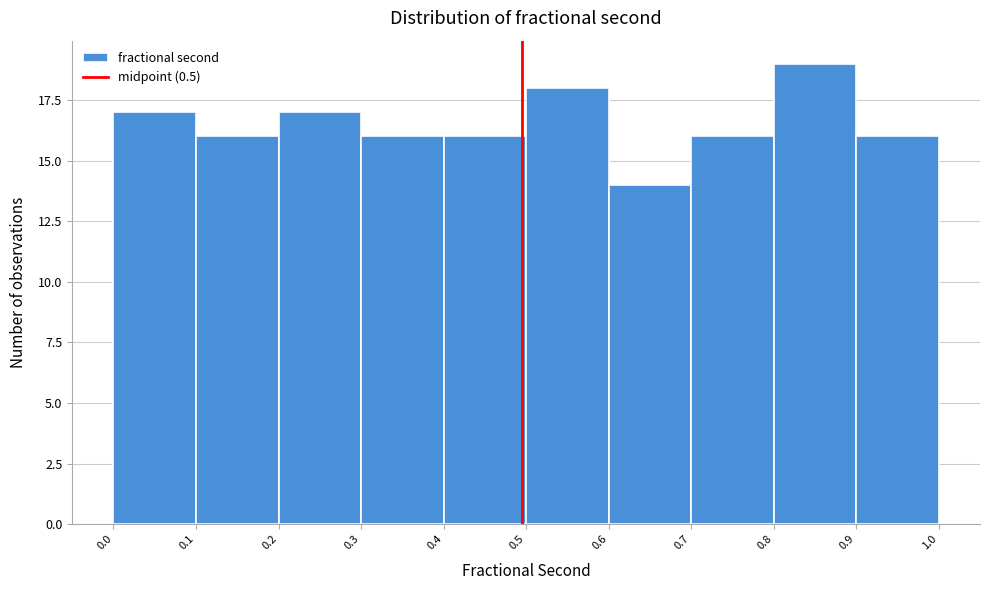

Reading left to right, transcribe this chart: for each bar, give the range it covers on the x-axis and its height. The values are not printed on the chart, so give them approximately, as read against the axis.

0.0 to 0.1: 17
0.1 to 0.2: 16
0.2 to 0.3: 17
0.3 to 0.4: 16
0.4 to 0.5: 16
0.5 to 0.6: 18
0.6 to 0.7: 14
0.7 to 0.8: 16
0.8 to 0.9: 19
0.9 to 1.0: 16